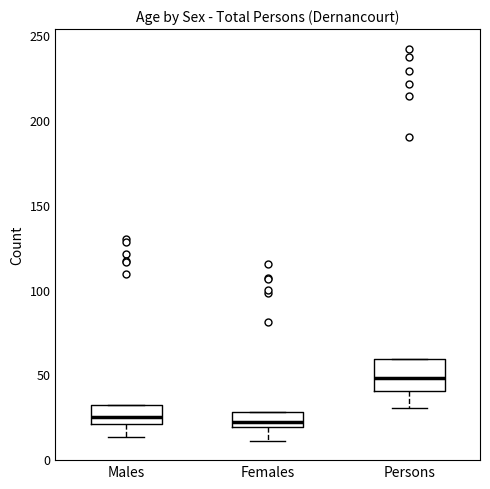

Which box is the tallest, from its lower edge to its upper edge?

Persons